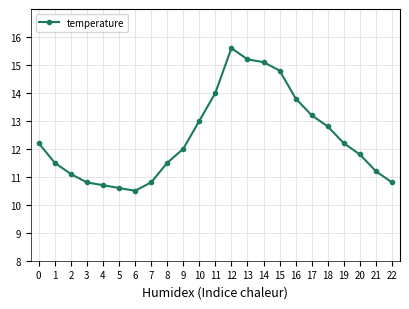

Where is the first local maximum?

12